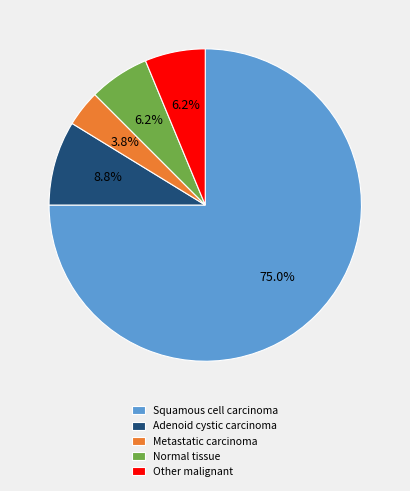

Does any single category account for the majority?

Yes